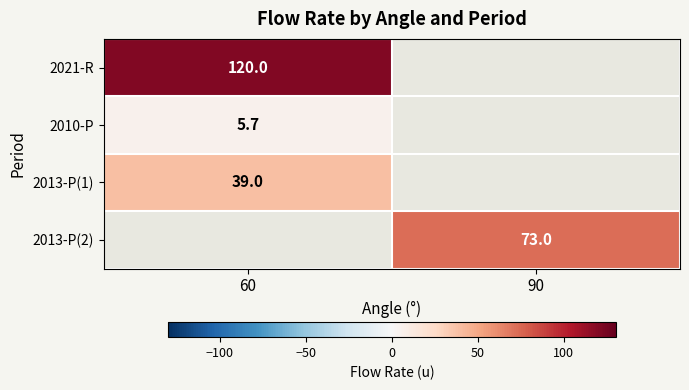

True or false: 2010-P has a value of 5.7 at 60.

True